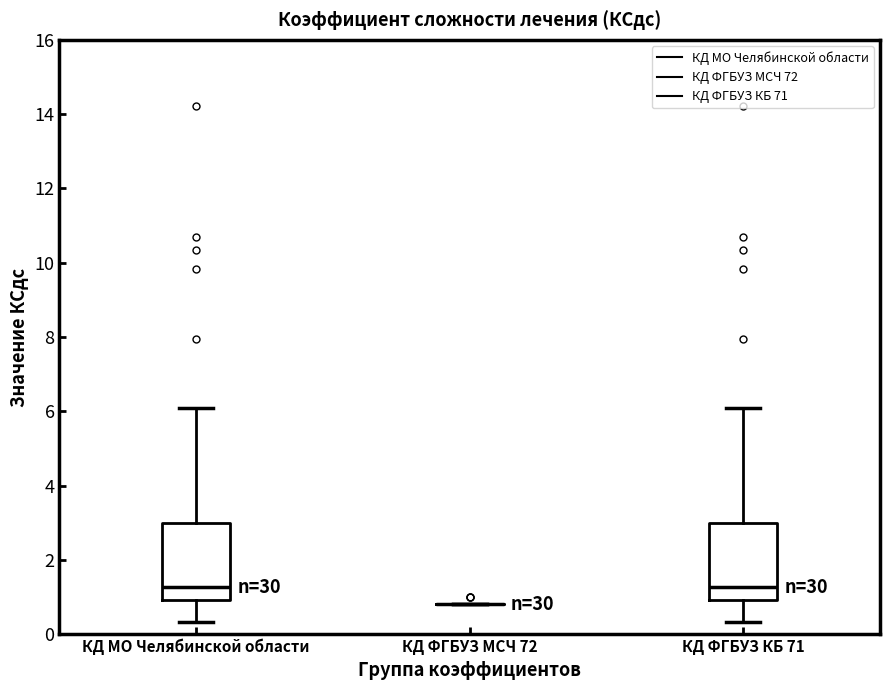

Reading left to right, transcribe this box plot: for each box, give where its median line is, the range the box spans, and where its two whiskers end, as read against the y-axis. The values are not printed on the chart, so give them approximately, as read against the axis.

КД МО Челябинской области: median 1.2, box 1.0 to 3.0, whiskers 0.4 to 6.2
КД ФГБУЗ МСЧ 72: box collapsed to a line at 0.8, whiskers 0.8 to 0.8
КД ФГБУЗ КБ 71: median 1.2, box 1.0 to 3.0, whiskers 0.4 to 6.2